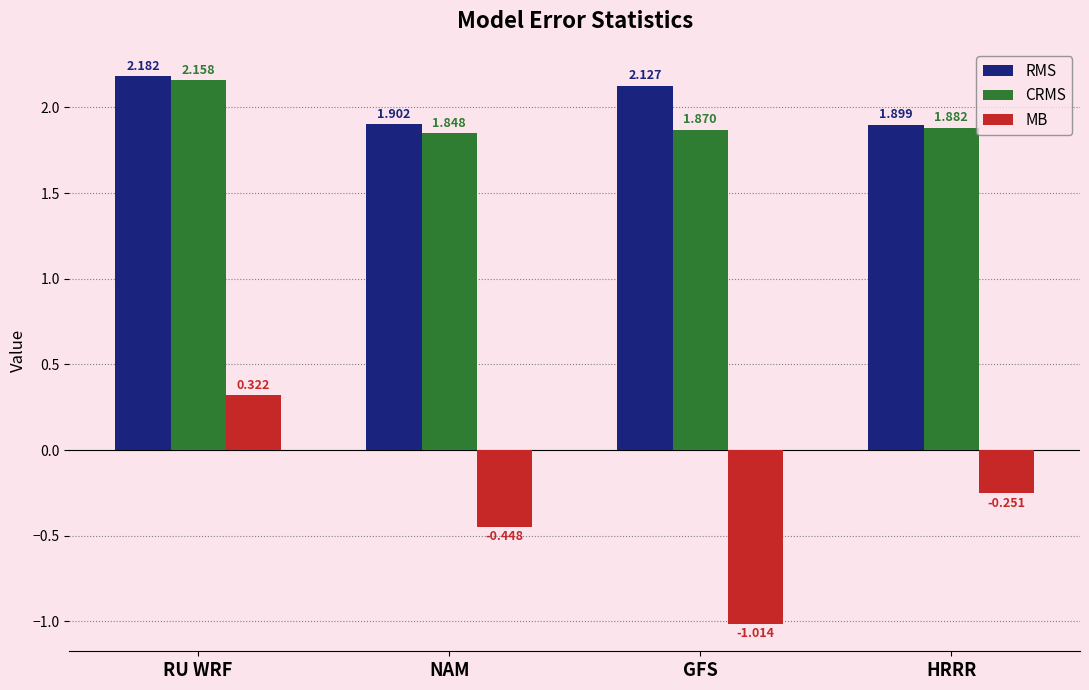

How many categories are shown in the chart?

4